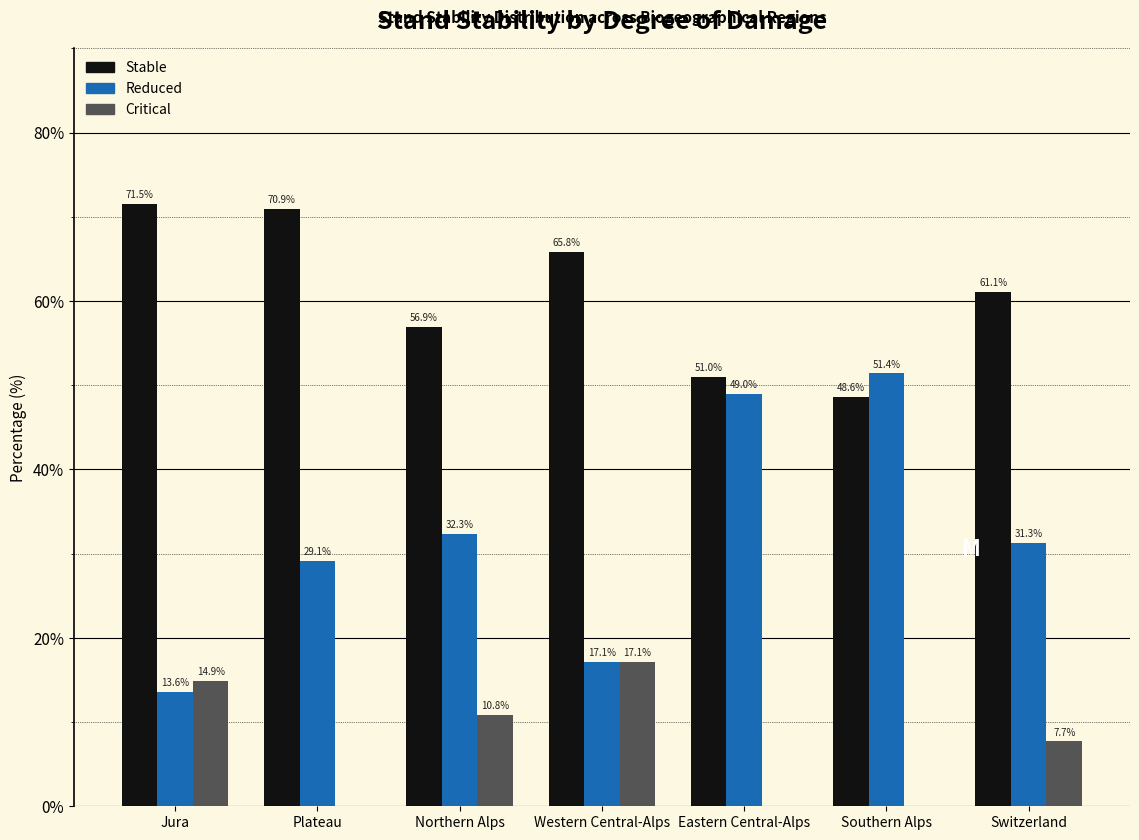

At which category is the sum across all series the highest?

Switzerland